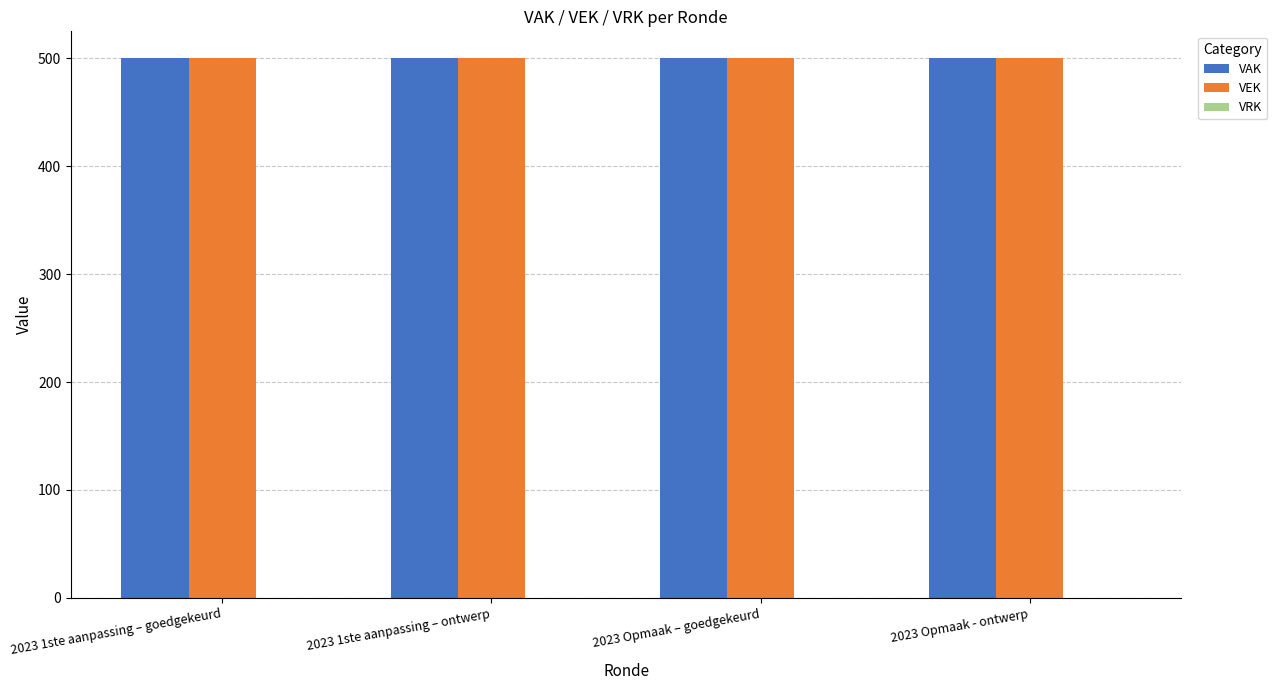

What is the average value of the VEK series?

500